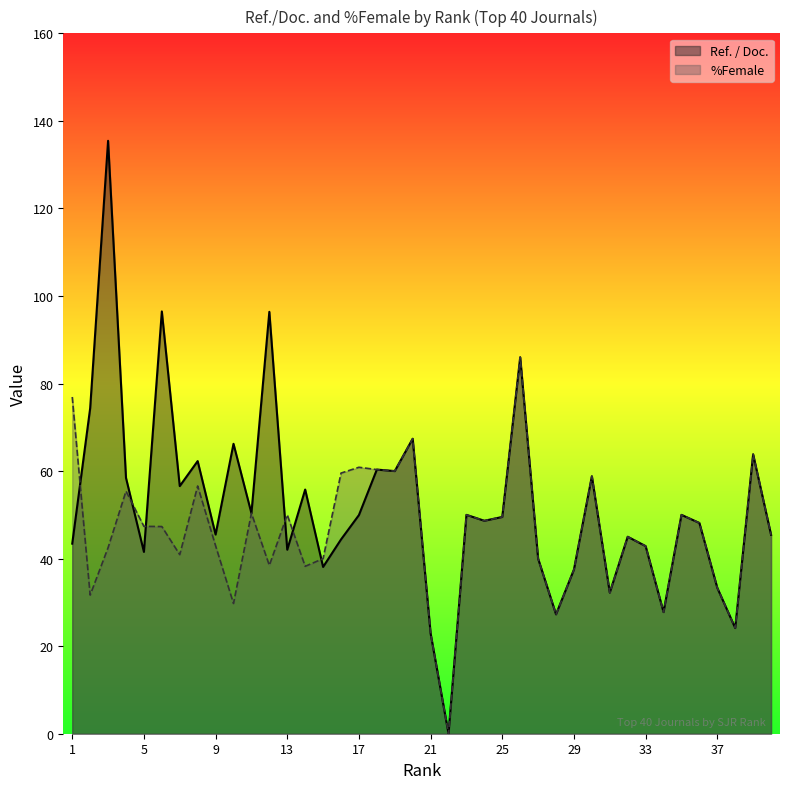

Which series has the widest spread of values?

Ref. / Doc.